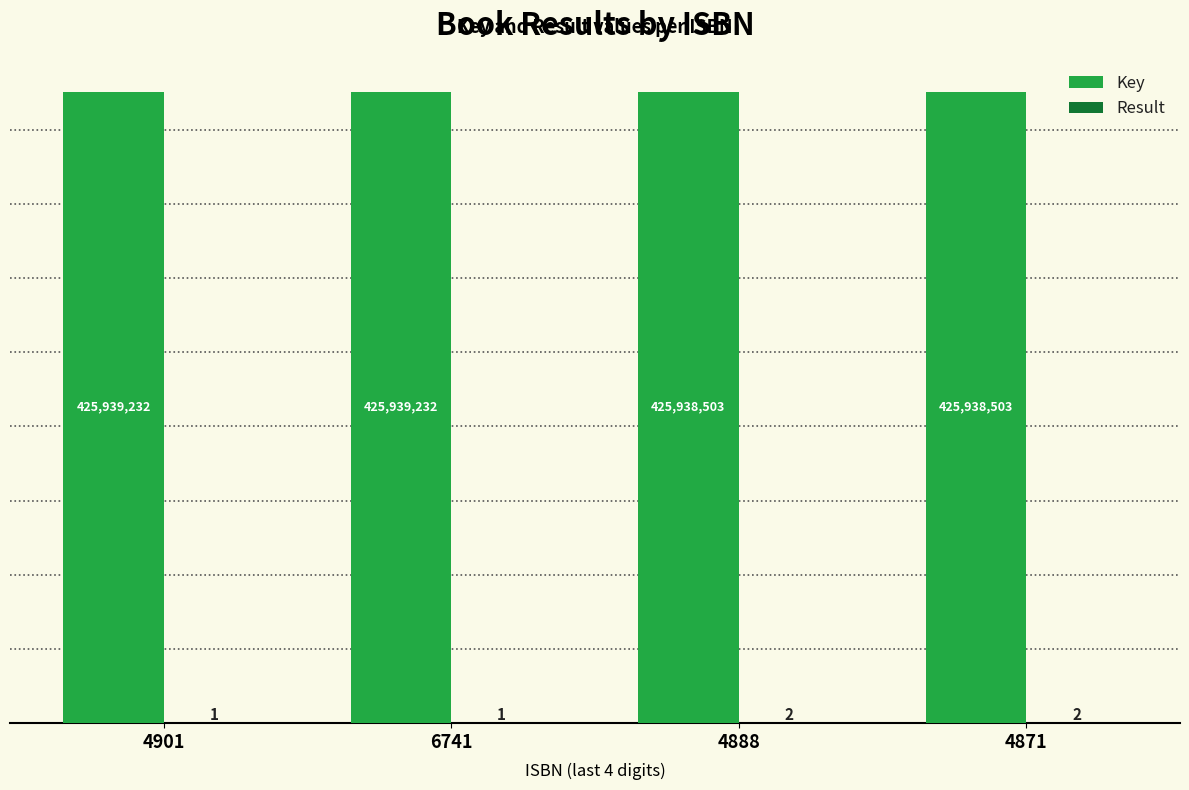

What is the sum of the Key values at 6741 and 4901?

851878464